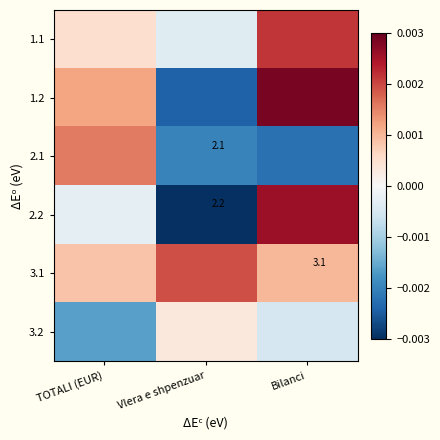

Which series has the largest total across all categories?

3.1